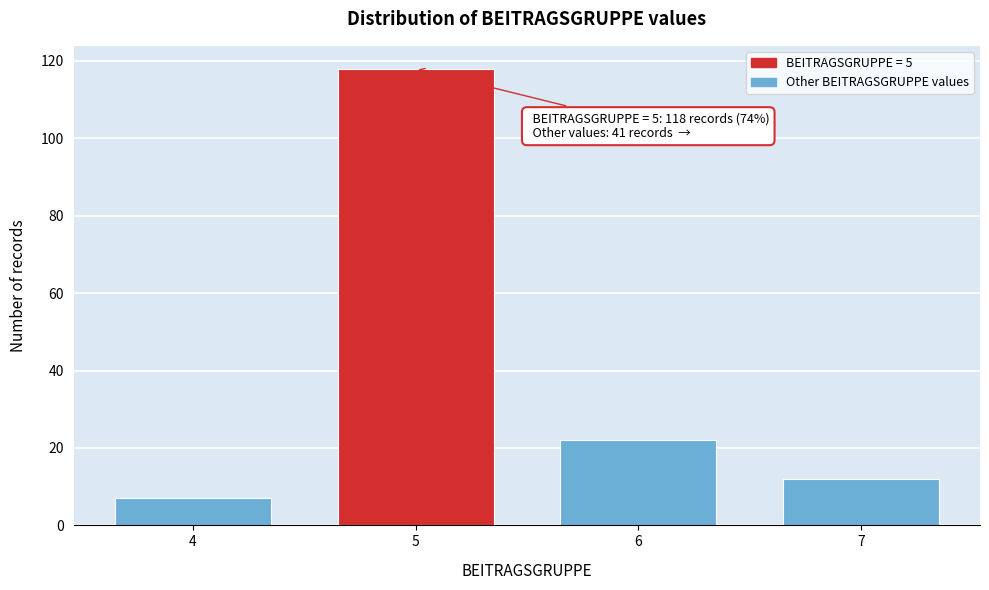

Reading left to right, what are all the values shown in this chart?

4=7	5=118	6=22	7=12